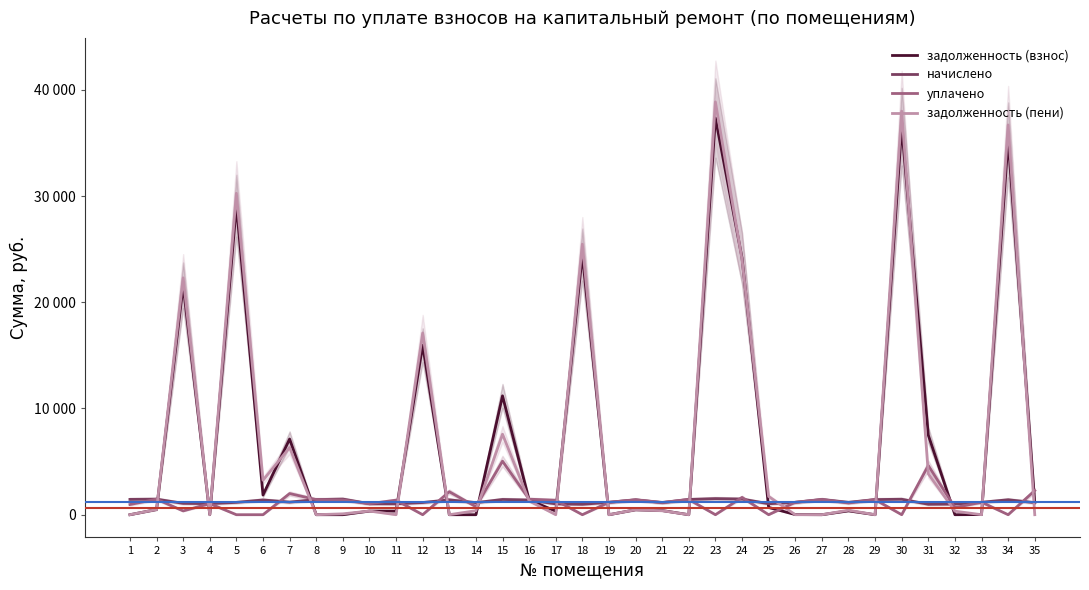

What is the total value across all series at 21?

3061.4